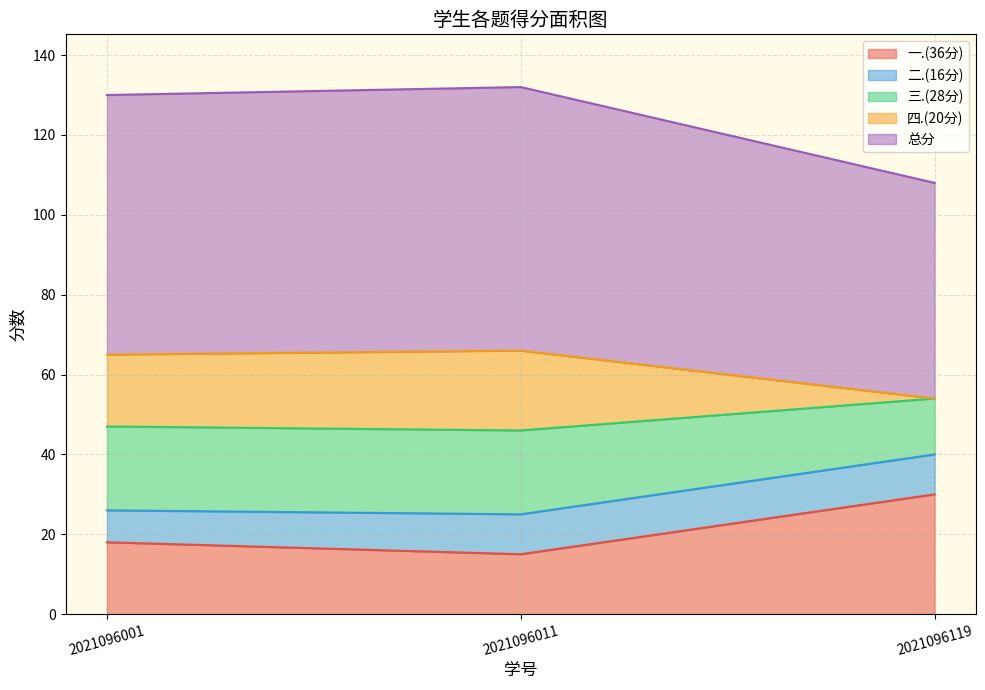

At which label does 四.(20分) first exceed 65?

2021096011